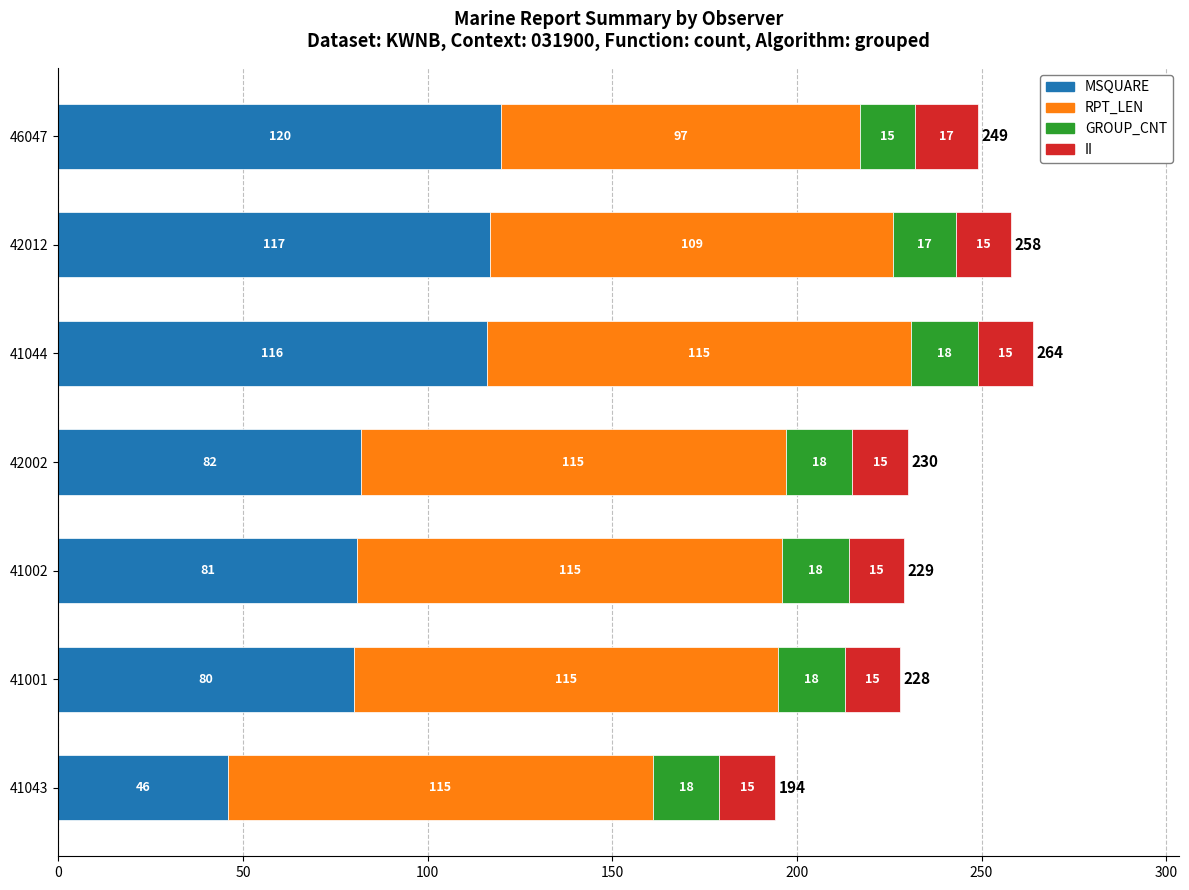

At which label does MSQUARE reach its minimum?

41043